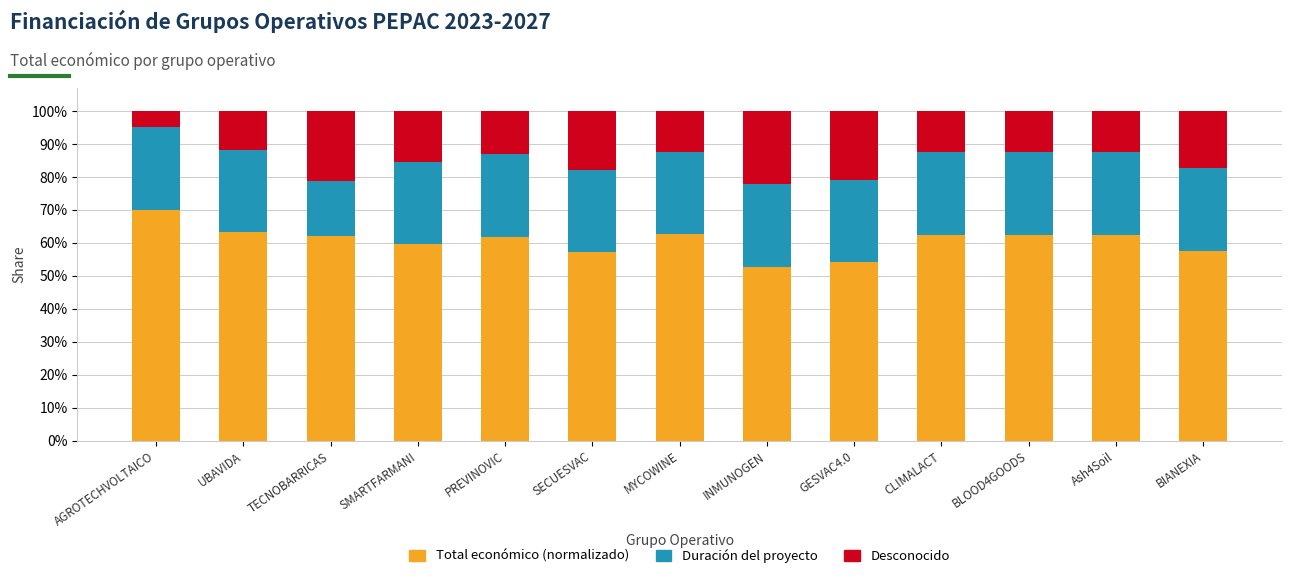

What is the total value across all series at INMUNOGEN?

100.0